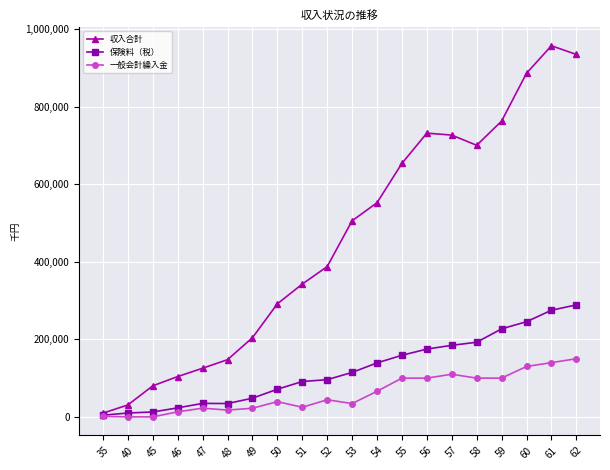

Which series has the largest total across all categories?

収入合計